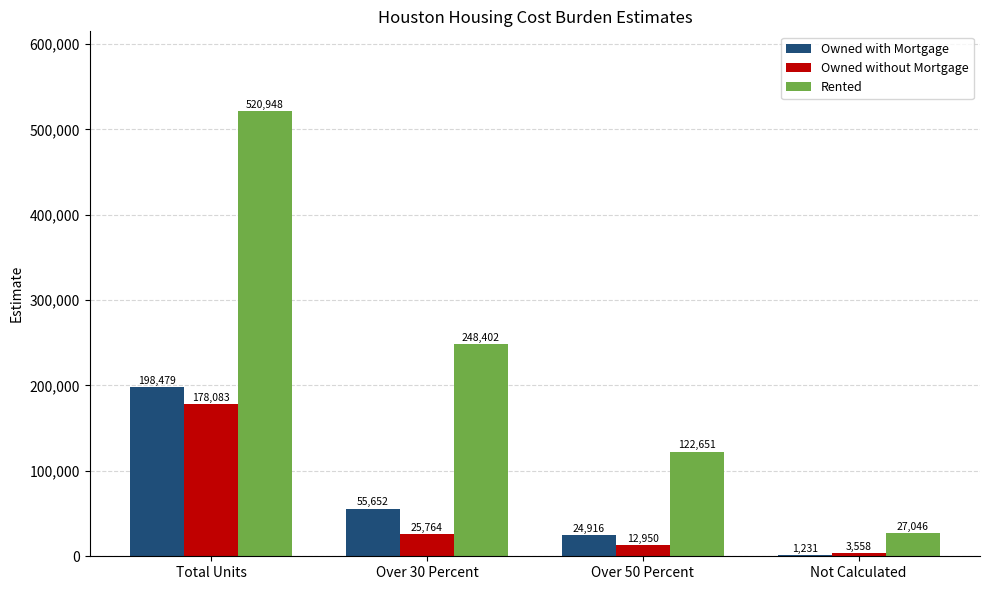

What is the total value across all series at Total Units?

897510